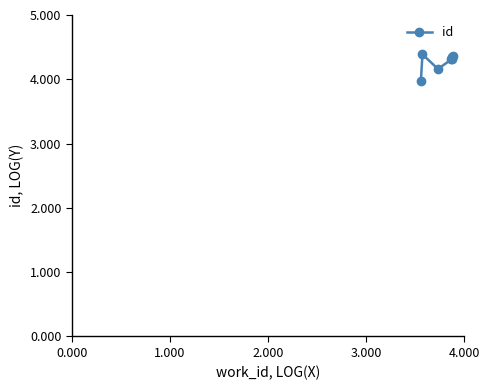

What is the greatest value displayed?

4.4